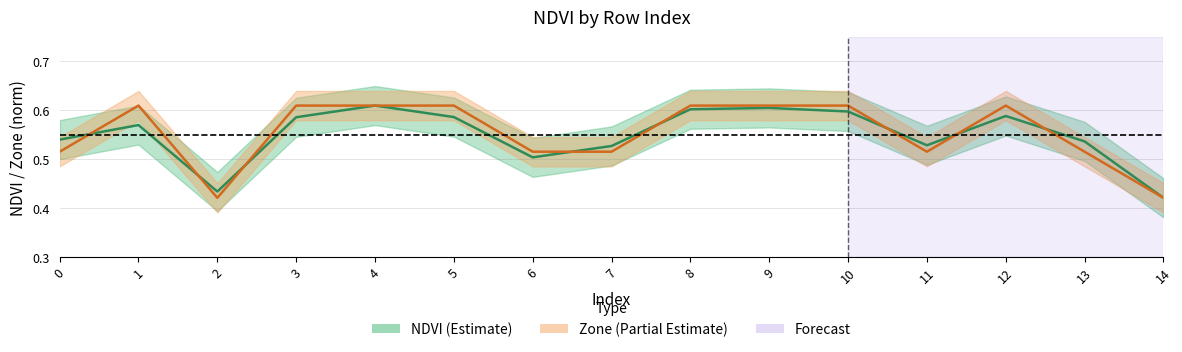

List the series in order of their overall mean, lowest first.

NDVI, Zone